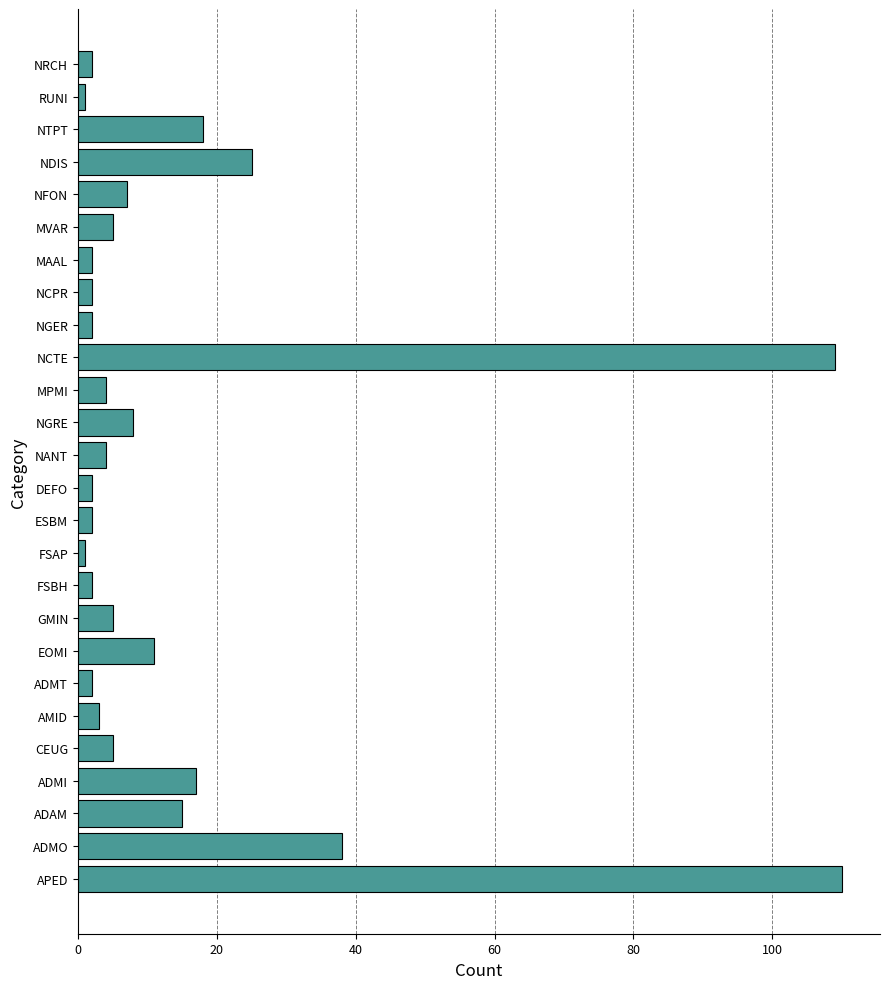

Between RUNI and ADMO, which is larger?

ADMO